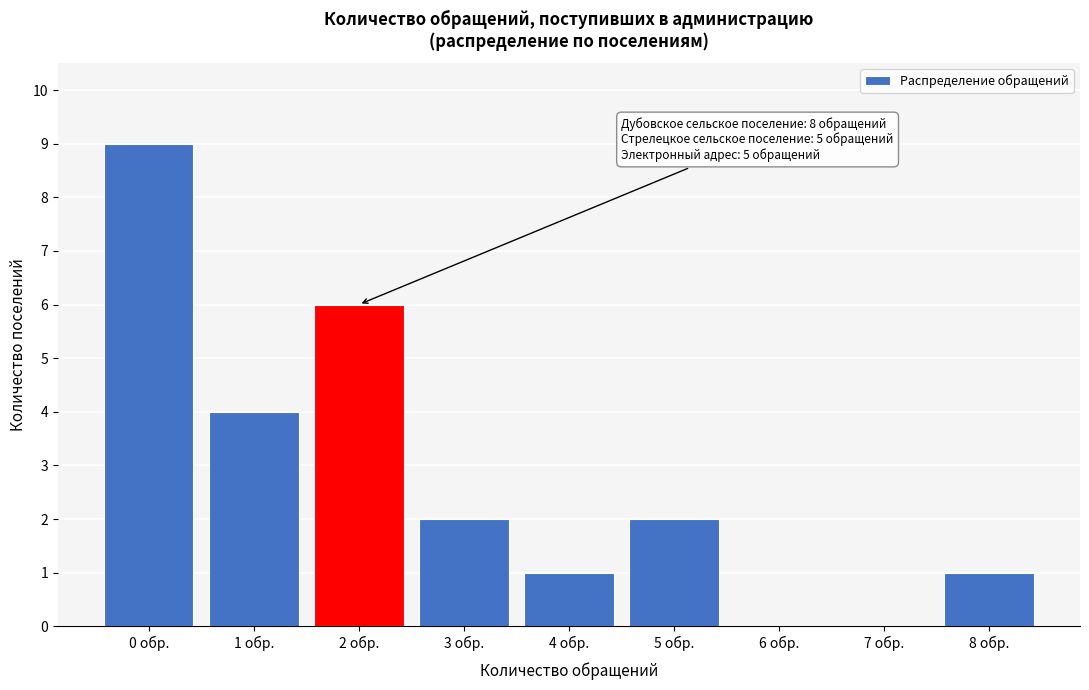

Reading left to right, what are all the values shown in this chart?

0 обр.=9	1 обр.=4	2 обр.=6	3 обр.=2	4 обр.=1	5 обр.=2	6 обр.=0	7 обр.=0	8 обр.=1